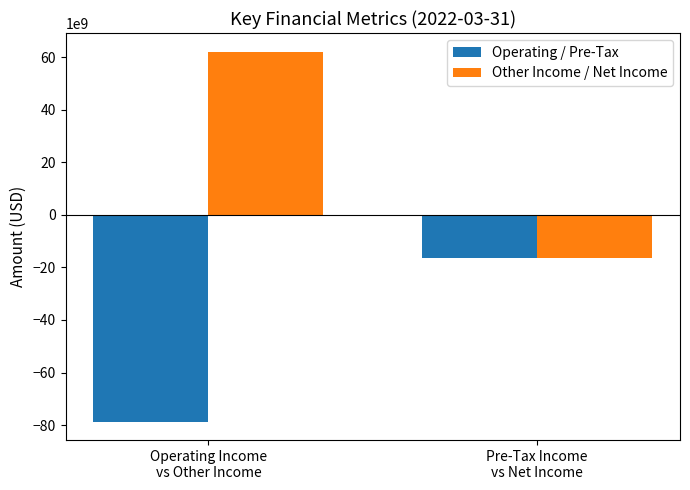

What is the value of the Other Income / Net Income bar at the 2nd from the left?

-16498000000